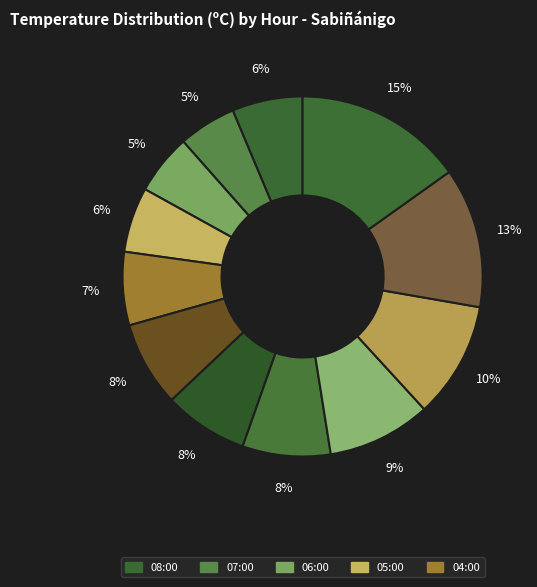

How many slices are in this pie chart?

12